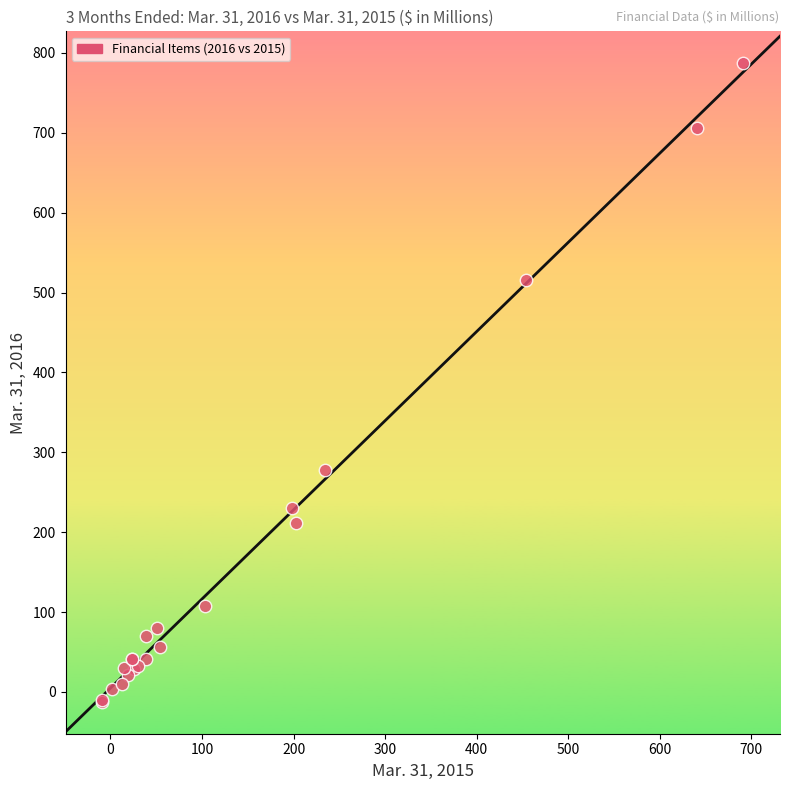

What Y value in the scatter plot is closest to 387?

277.5